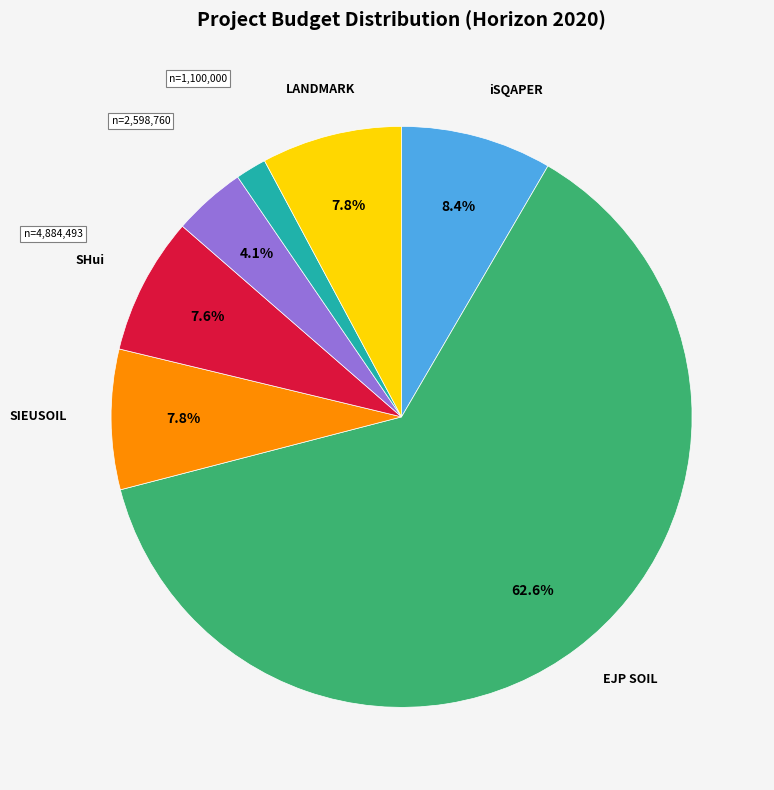

Does any single category account for the majority?

Yes